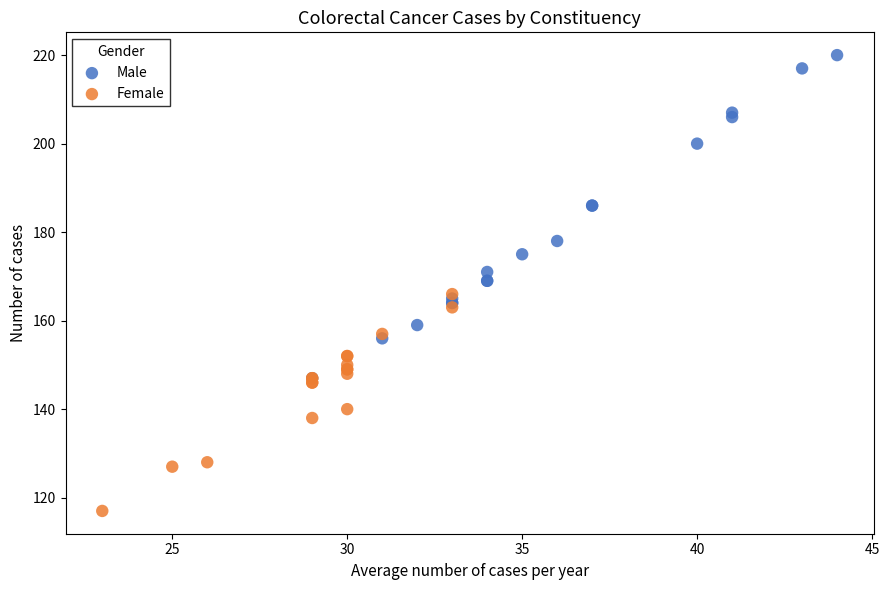

Which series has the widest spread of Y values?

Male